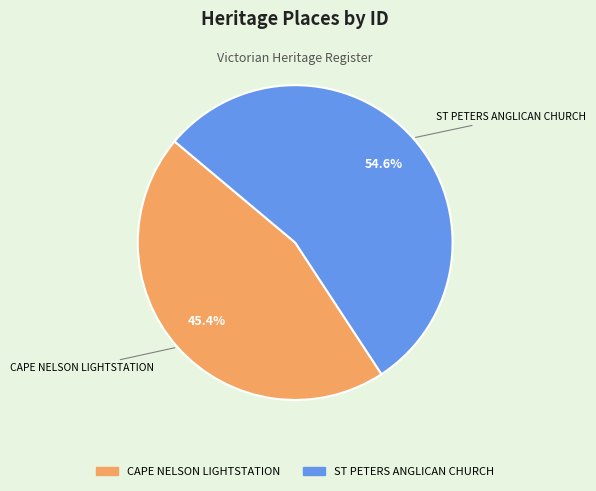

Between ST PETERS ANGLICAN CHURCH and CAPE NELSON LIGHTSTATION, which is larger?

ST PETERS ANGLICAN CHURCH